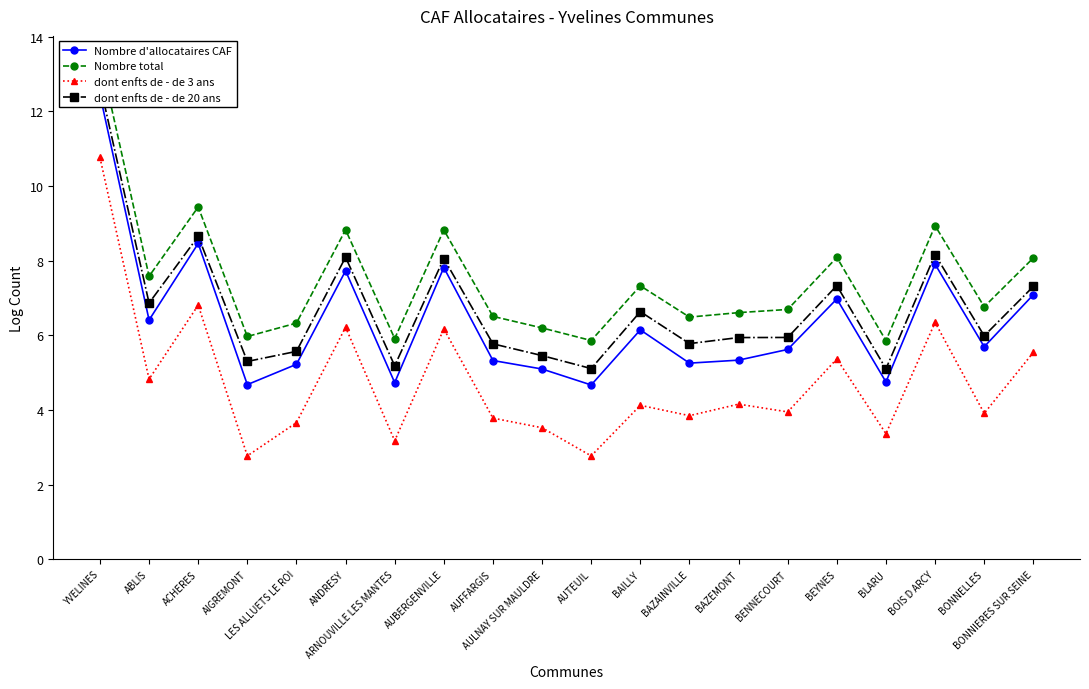

Reading right to left, transcribe all the data shown in this chart.

Nombre d'allocataires CAF: BONNIERES SUR SEINE=7.1	BONNELLES=5.7	BOIS D ARCY=7.9	BLARU=4.8	BEYNES=7.0	BENNECOURT=5.6	BAZEMONT=5.3	BAZAINVILLE=5.3	BAILLY=6.1	AUTEUIL=4.7	AULNAY SUR MAULDRE=5.1	AUFFARGIS=5.3	AUBERGENVILLE=7.8	ARNOUVILLE LES MANTES=4.7	ANDRESY=7.7	LES ALLUETS LE ROI=5.2	AIGREMONT=4.7	ACHERES=8.5	ABLIS=6.4	YVELINES=12.5
Nombre total: BONNIERES SUR SEINE=8.1	BONNELLES=6.8	BOIS D ARCY=8.9	BLARU=5.9	BEYNES=8.1	BENNECOURT=6.7	BAZEMONT=6.6	BAZAINVILLE=6.5	BAILLY=7.3	AUTEUIL=5.9	AULNAY SUR MAULDRE=6.2	AUFFARGIS=6.5	AUBERGENVILLE=8.8	ARNOUVILLE LES MANTES=5.9	ANDRESY=8.8	LES ALLUETS LE ROI=6.3	AIGREMONT=6.0	ACHERES=9.4	ABLIS=7.6	YVELINES=13.5
dont enfts de - de 3 ans: BONNIERES SUR SEINE=5.5	BONNELLES=3.9	BOIS D ARCY=6.3	BLARU=3.4	BEYNES=5.4	BENNECOURT=4.0	BAZEMONT=4.2	BAZAINVILLE=3.9	BAILLY=4.1	AUTEUIL=2.8	AULNAY SUR MAULDRE=3.5	AUFFARGIS=3.8	AUBERGENVILLE=6.2	ARNOUVILLE LES MANTES=3.2	ANDRESY=6.2	LES ALLUETS LE ROI=3.7	AIGREMONT=2.8	ACHERES=6.8	ABLIS=4.8	YVELINES=10.8
dont enfts de - de 20 ans: BONNIERES SUR SEINE=7.3	BONNELLES=6.0	BOIS D ARCY=8.2	BLARU=5.1	BEYNES=7.3	BENNECOURT=5.9	BAZEMONT=5.9	BAZAINVILLE=5.8	BAILLY=6.6	AUTEUIL=5.1	AULNAY SUR MAULDRE=5.5	AUFFARGIS=5.8	AUBERGENVILLE=8.1	ARNOUVILLE LES MANTES=5.2	ANDRESY=8.1	LES ALLUETS LE ROI=5.6	AIGREMONT=5.3	ACHERES=8.7	ABLIS=6.9	YVELINES=12.7